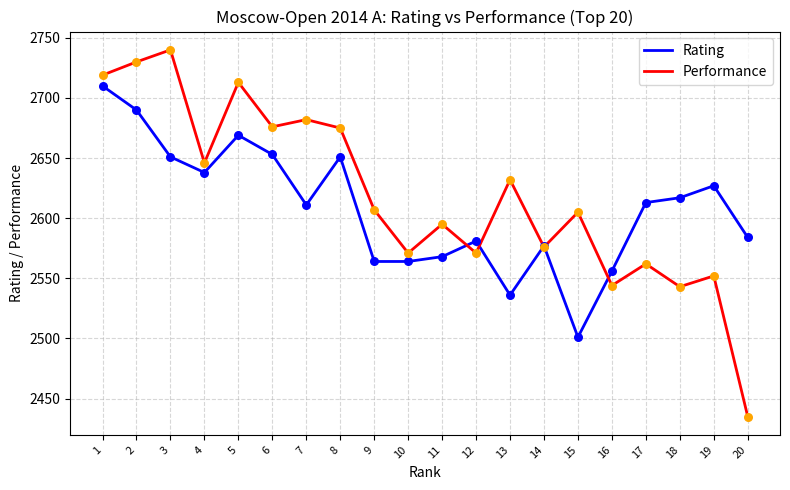

At how many categories does at least one series exceed 2472?

20